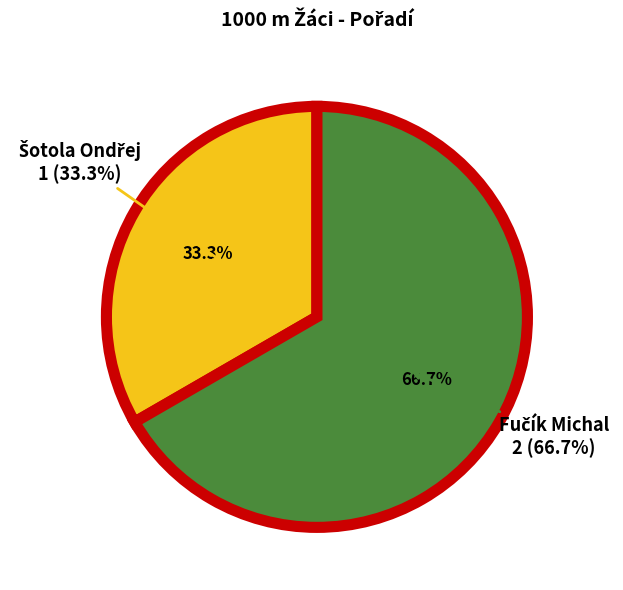

Between Šotola Ondřej and Fučík Michal, which is larger?

Fučík Michal